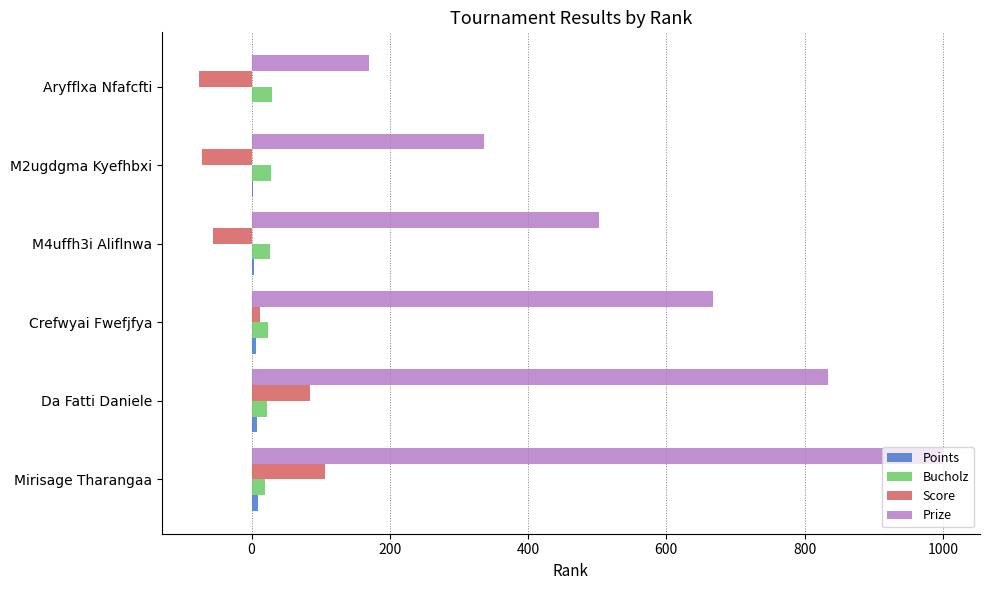

How many Prize values are between 336 and 834?

4